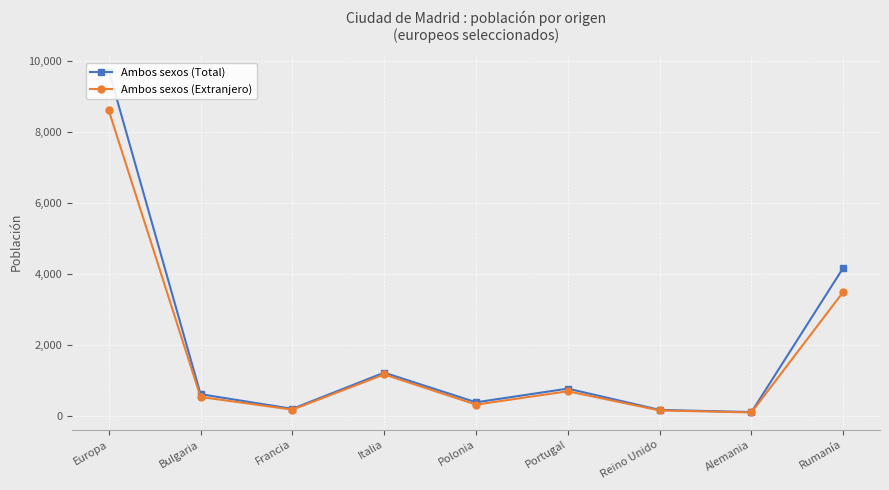

Reading left to right, list all the values displayed in this chart.

Ambos sexos (Total): 9742	620	207	1227	391	777	177	116	4184
Ambos sexos (Extranjero): 8619	541	185	1177	326	702	162	105	3505